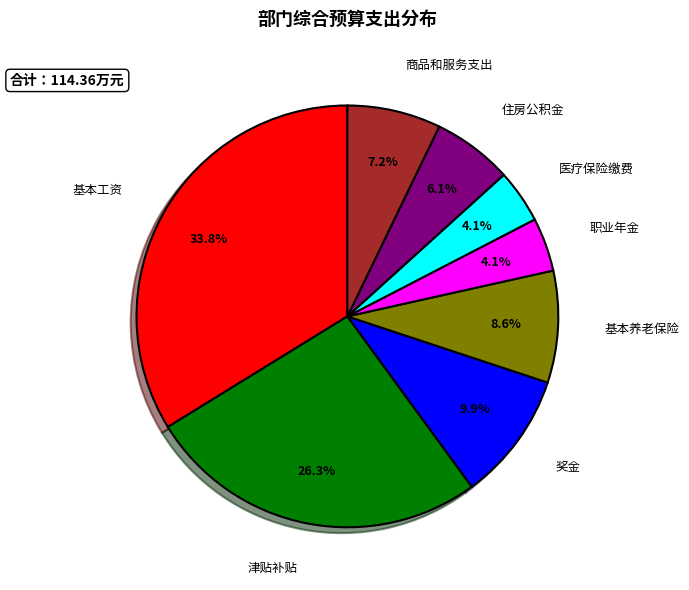

Is there any slice that represents more than half of the pie?

No